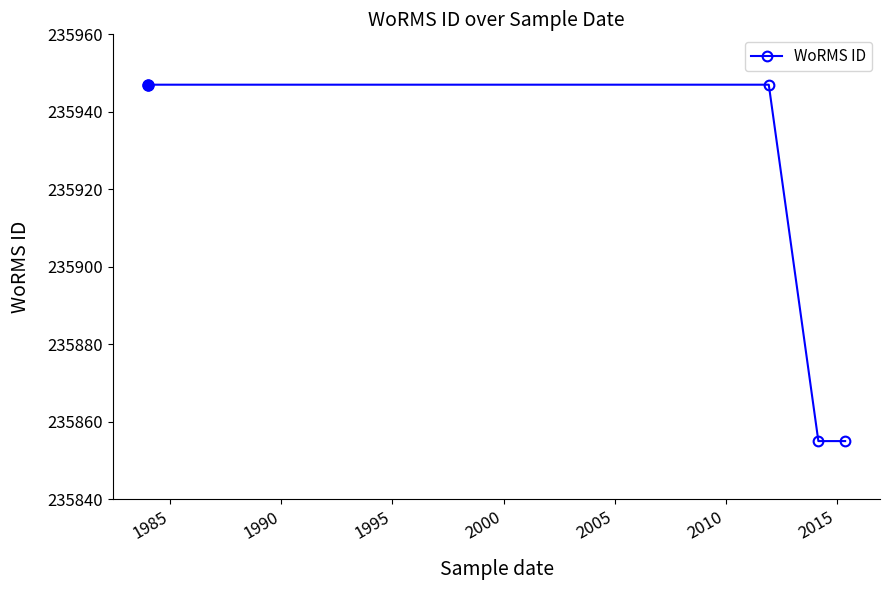

True or false: the data has more than 2 interior local peaks.

False